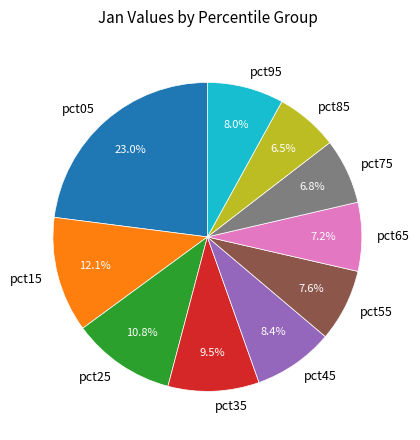

Which has a higher value, pct45 or pct25?

pct25